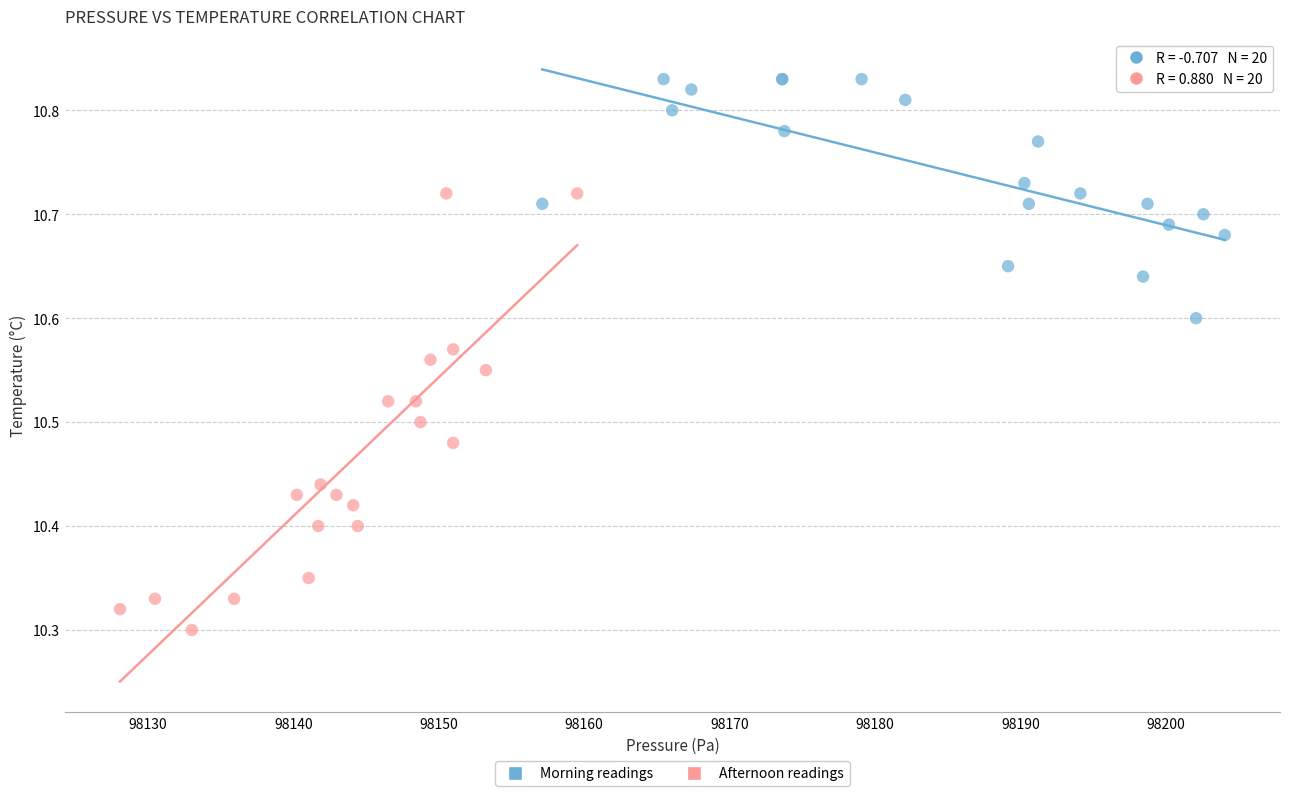

Which series reaches the minimum Y coordinate?

Afternoon readings